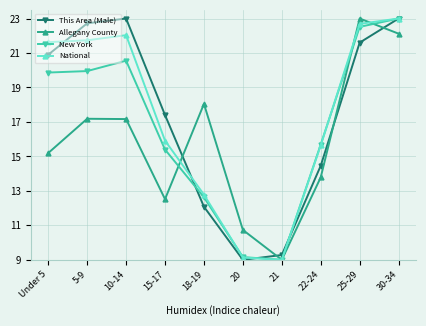

Where does the This Area (Male) series first go above 20?

Under 5